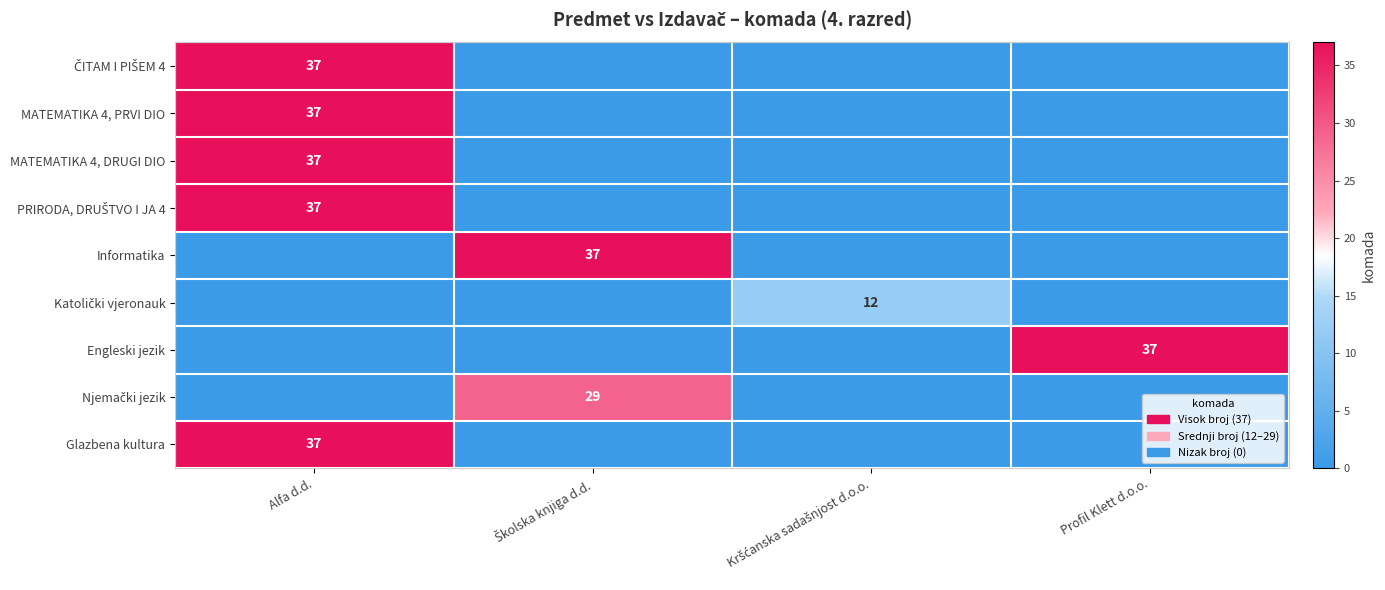

The Glazbena kultura series shows 37 at Alfa d.d.. True or false?

True